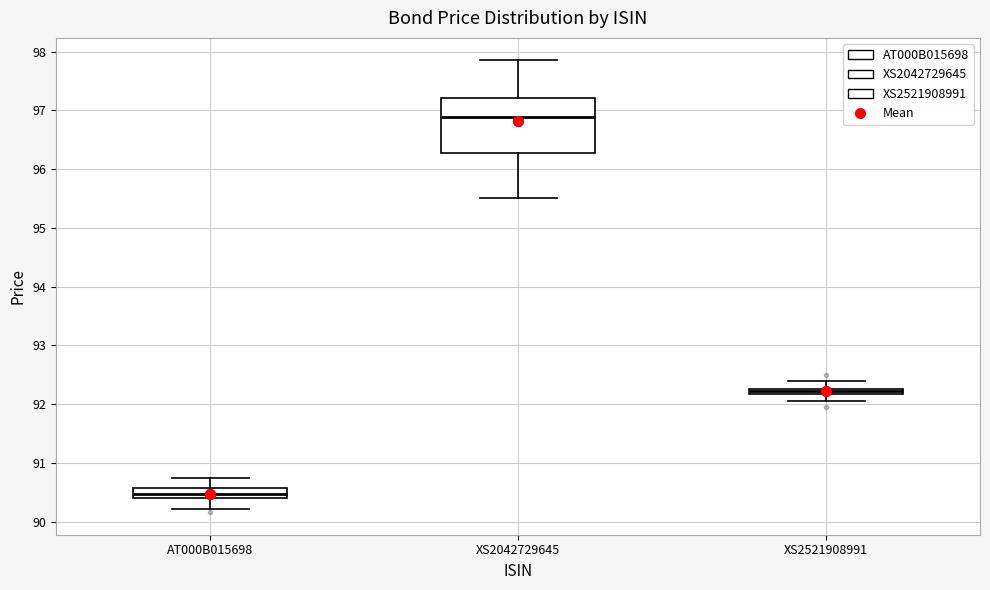

Which box's median line is the lowest?

AT000B015698